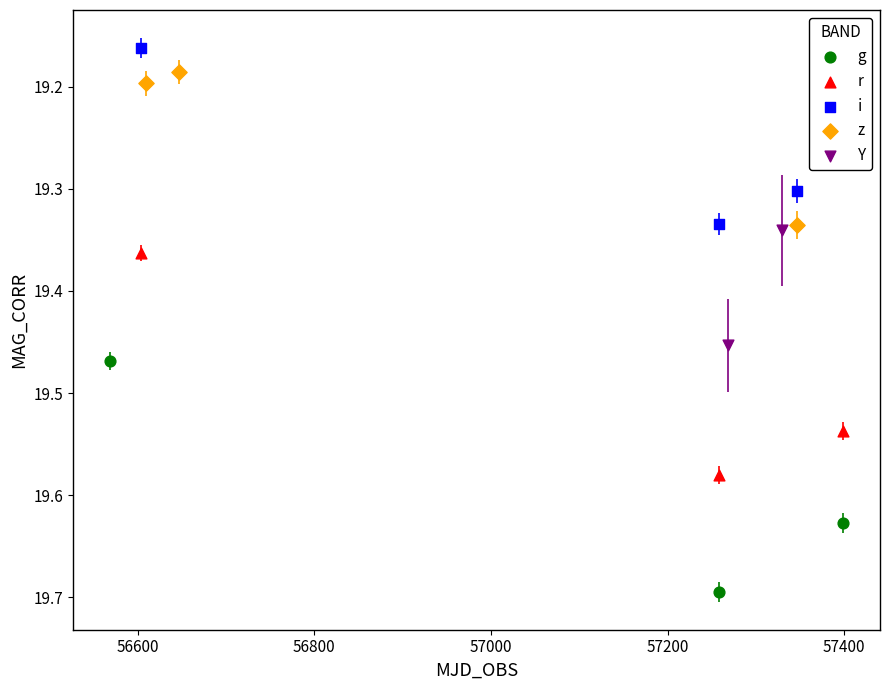

Which series contains the lowest Y value?

i